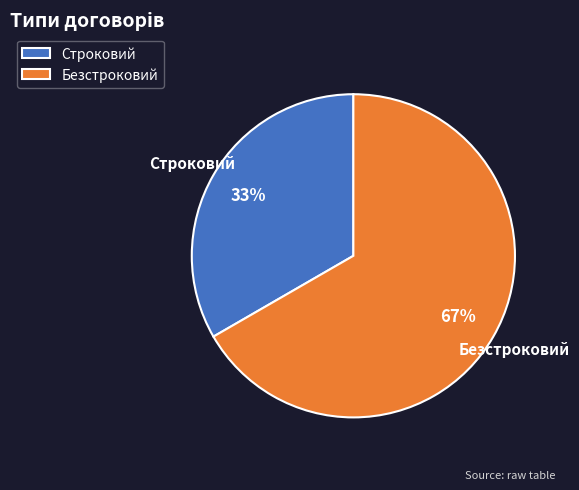

What percentage is the Безстроковий slice, to the nearest percent?

67%